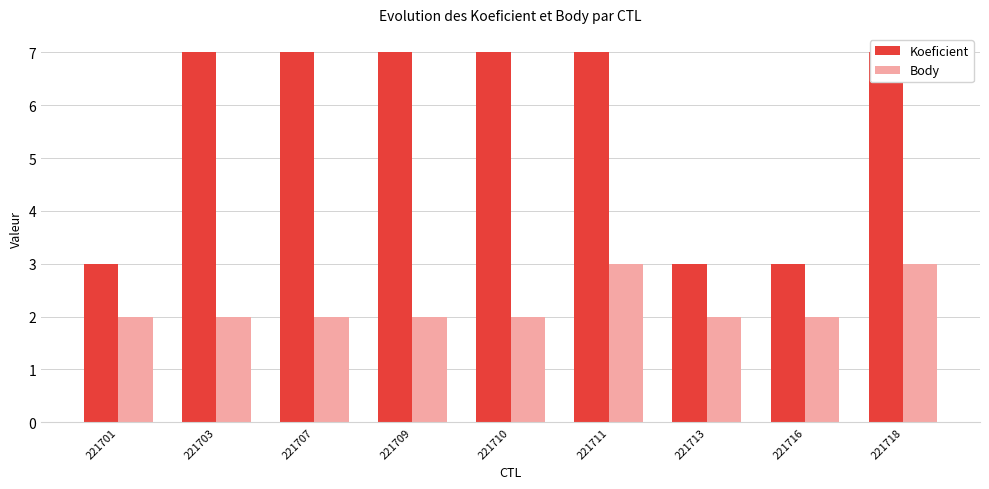

At which label does Body reach its peak?

221711